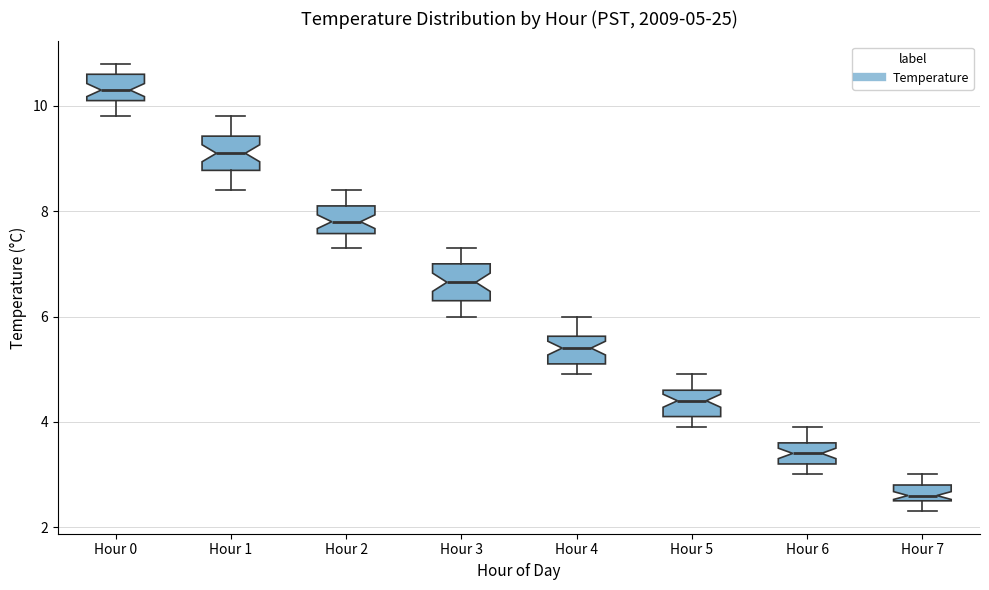

Which box has the lowest median line?

Hour 7